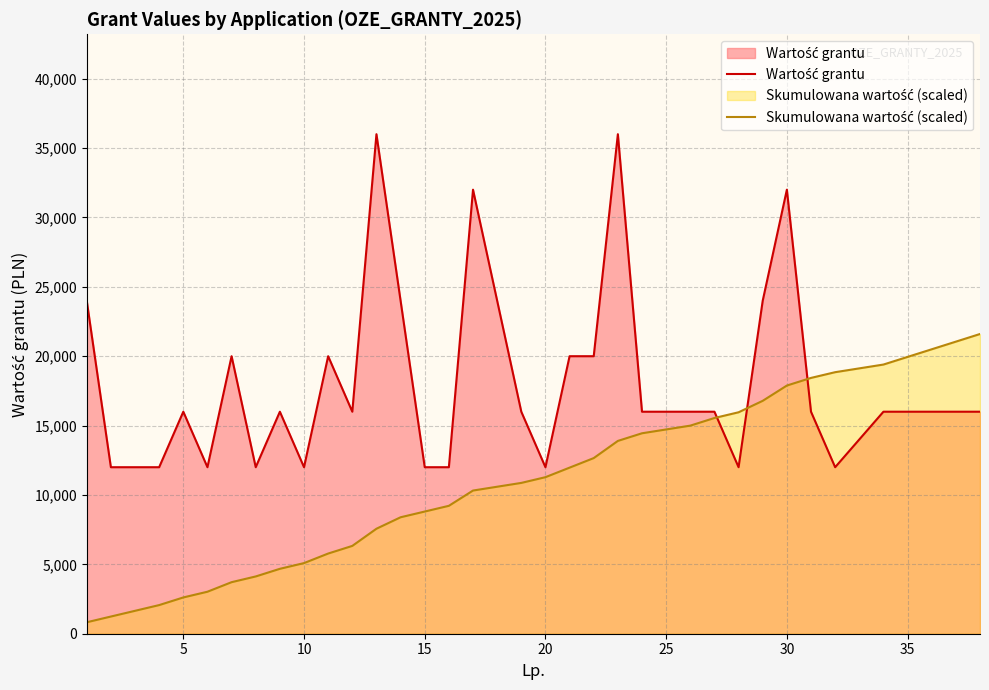

What is the difference between the second highest and minimum values in the Skumulowana wartość (scaled) series?

20224.2